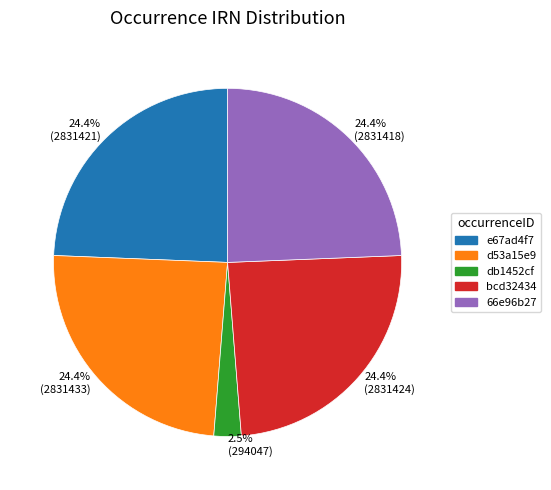

Which slice is the smallest?

2.5% (294047)